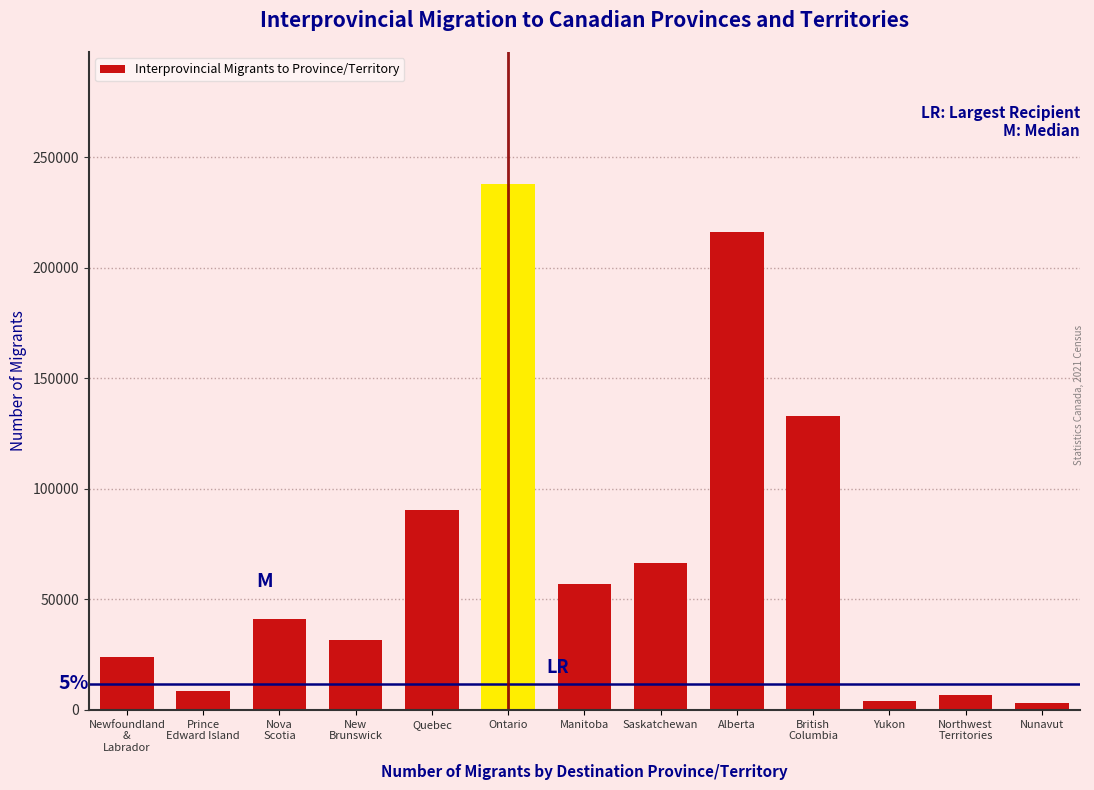

What is the value of the 9th bar from the left?

216090